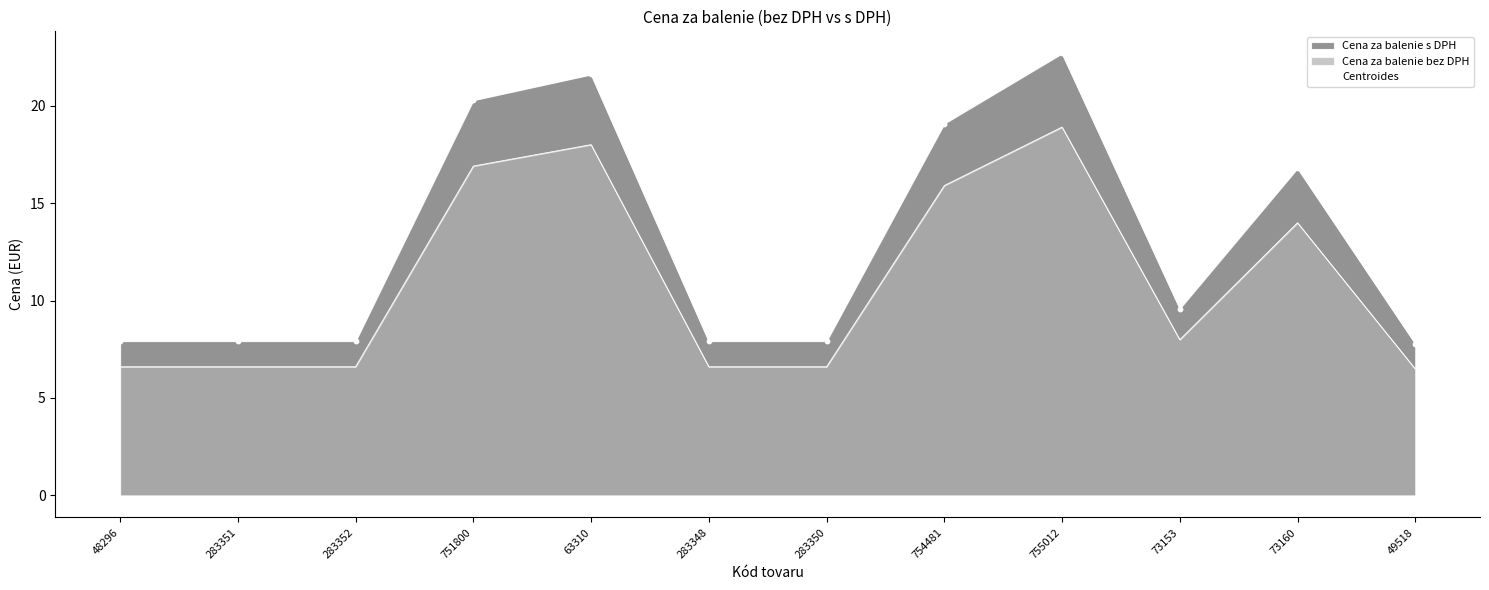

What is the change in value from 48296 to 751800?

+12.4